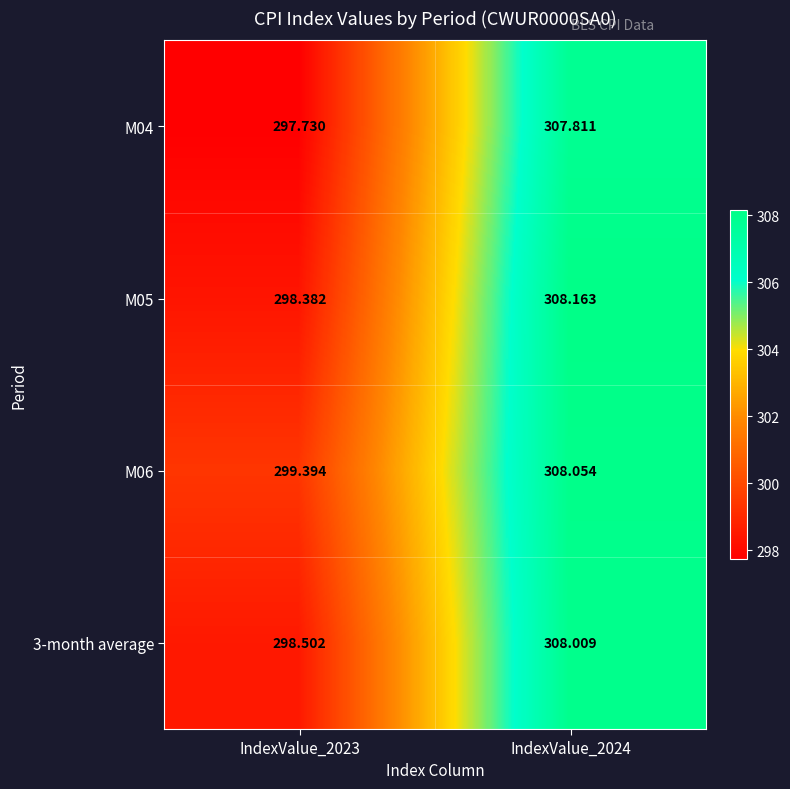

Is the value of M06 at IndexValue_2024 greater than the value of M04 at IndexValue_2023?

Yes